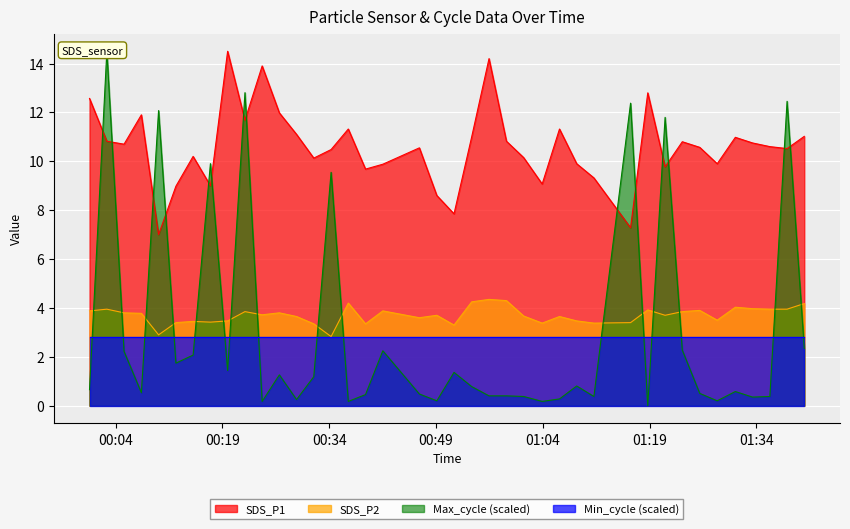

True or false: Max_cycle has a value of 1.1 at 2022/05/17 00:14:53.

False